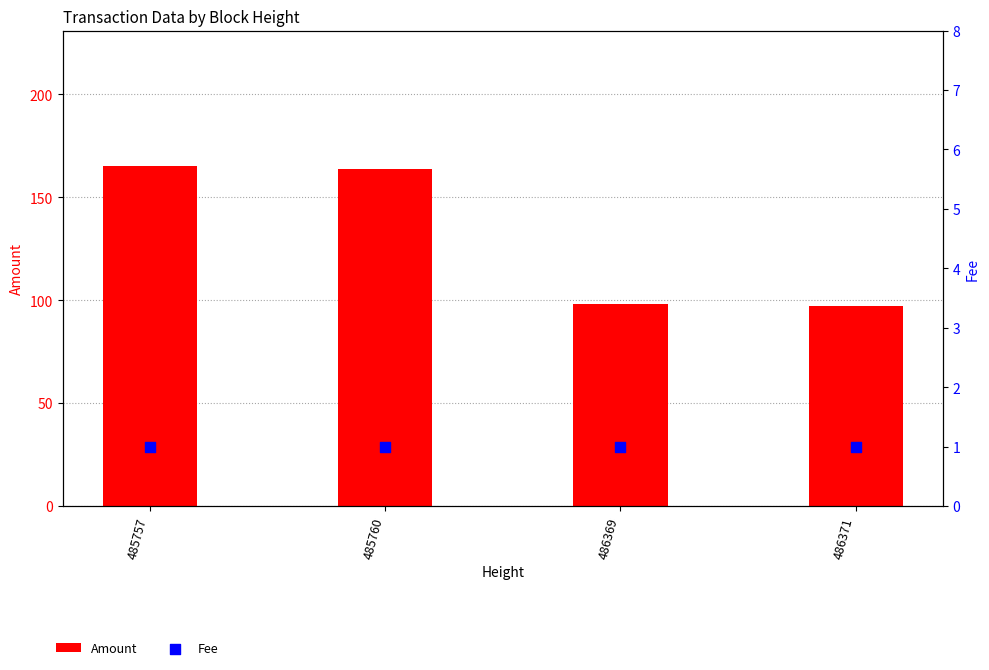

At how many categories does at least one series exceed 88?

4